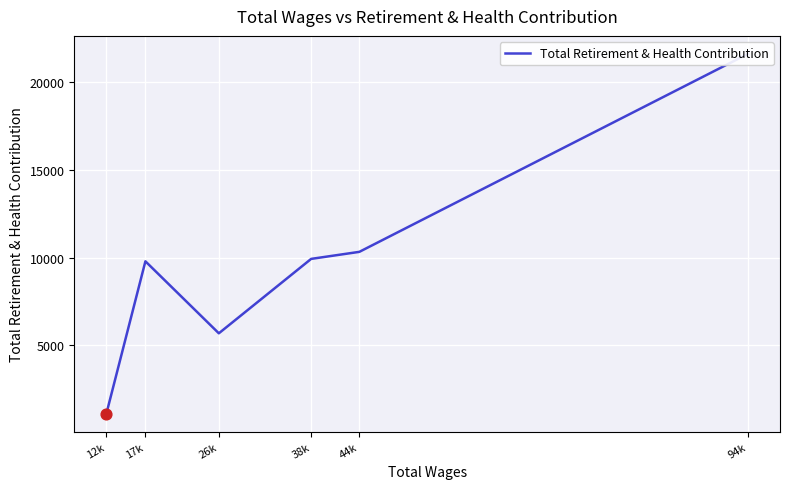

Which has a higher value, 44k or 26k?

44k